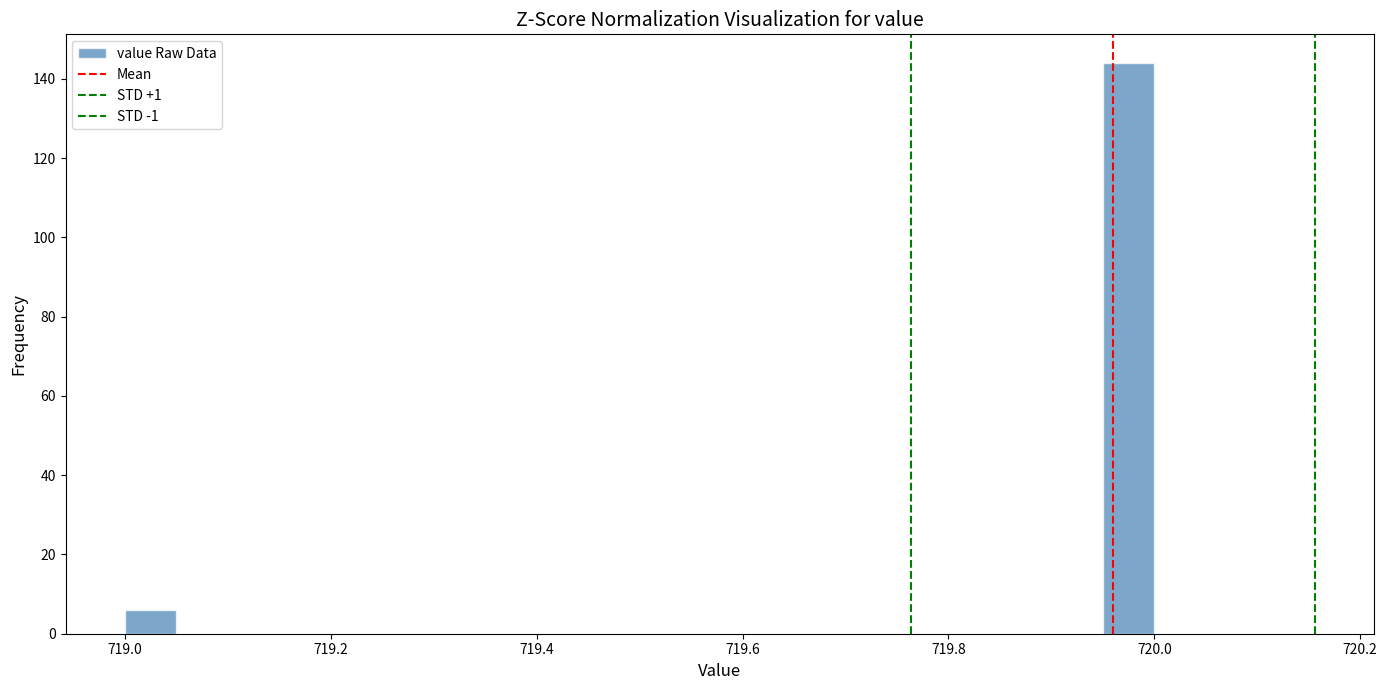

Read against the x-axis, roughly where is the centre of the tallest bar?

719.98